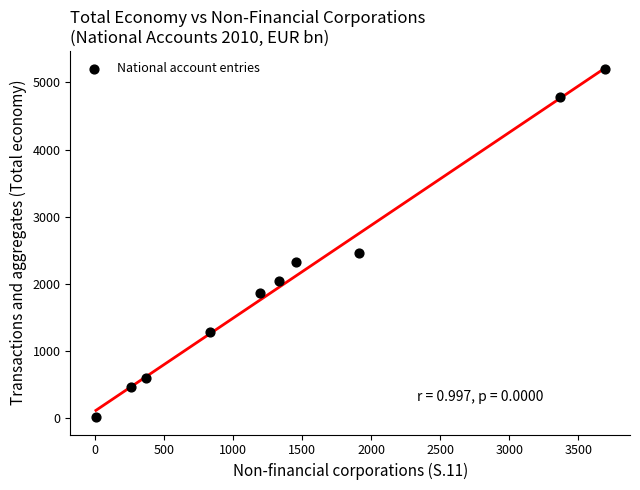

What Y value in the scatter plot is closest to 2604?

2454.4